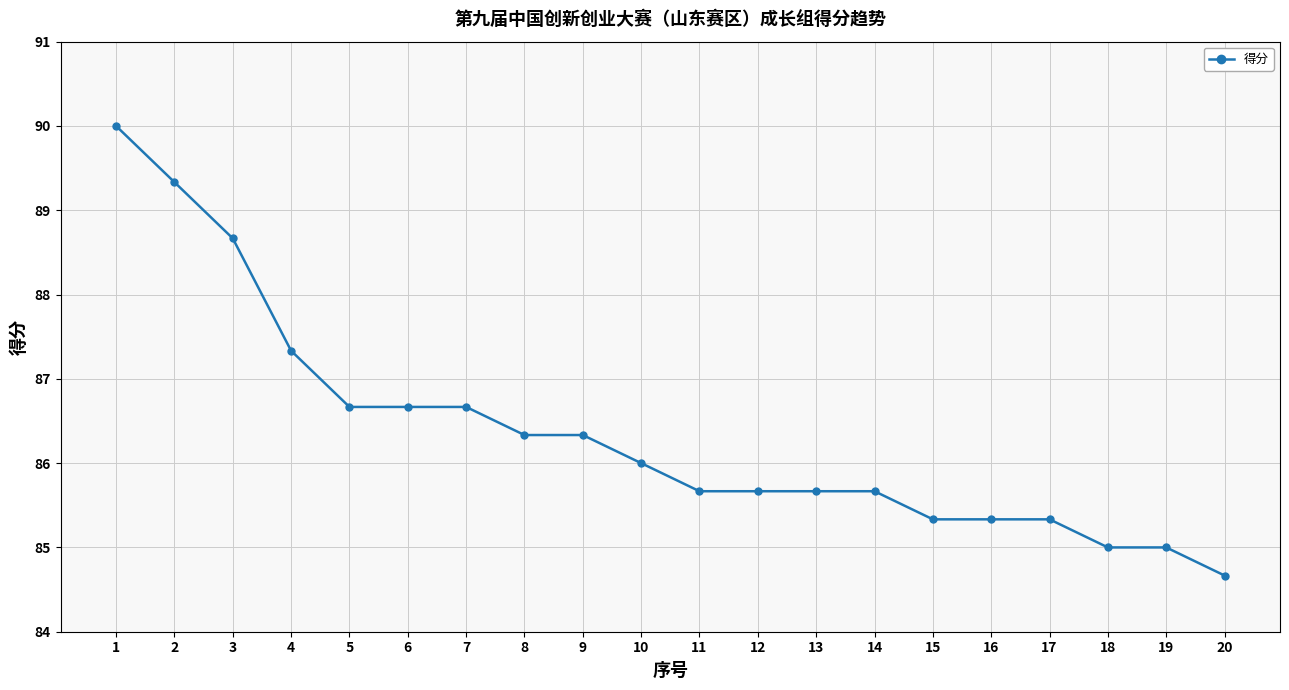

True or false: the data shows 86.7 at 5.

True